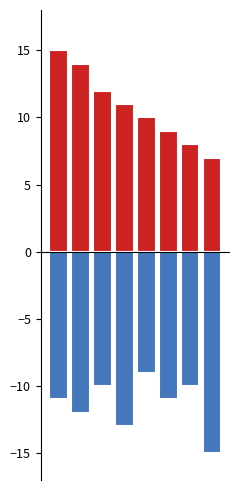

Read the Negative value at 5.

-11